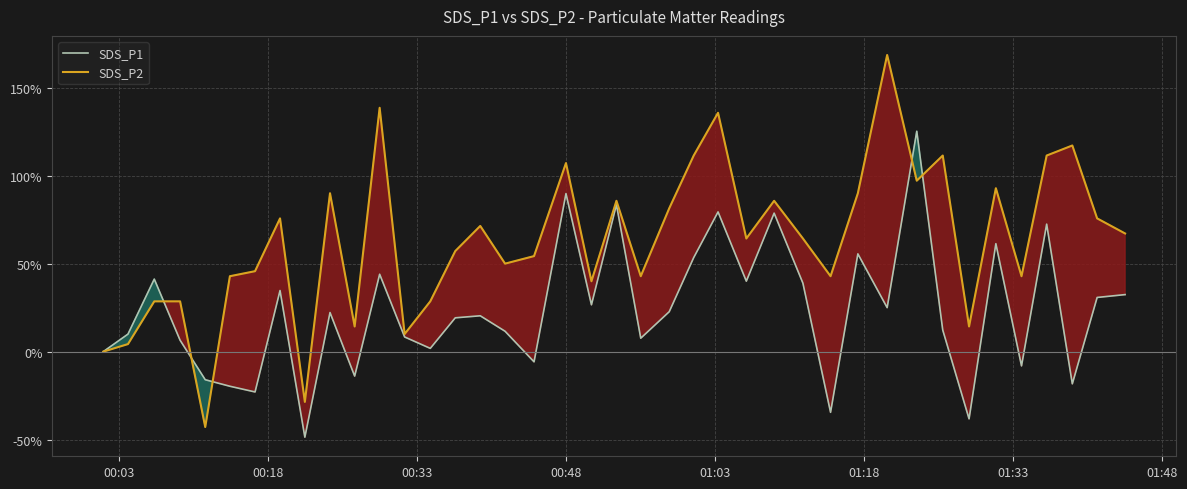

Reading left to right, what are all the values shown in this chart?

SDS_P1: 0.0	10.0	41.2	6.5	-16.0	-19.7	-22.9	34.7	-48.6	22.2	-13.9	44.0	8.3	1.9	19.2	20.4	11.6	-5.8	89.8	26.6	83.6	7.6	22.7	53.5	79.4	40.0	78.7	38.9	-34.5	55.6	25.0	125.2	12.3	-38.2	61.3	-8.1	72.5	-18.3	30.8	32.4
SDS_P2: 0.0	4.3	28.6	28.6	-42.9	42.9	45.7	75.7	-28.6	90.0	14.3	138.6	10.0	28.6	57.1	71.4	50.0	54.3	107.1	40.0	85.7	42.9	81.4	111.4	135.7	64.3	85.7	64.3	42.9	90.0	168.6	97.1	111.4	14.3	92.9	42.9	111.4	117.1	75.7	67.1